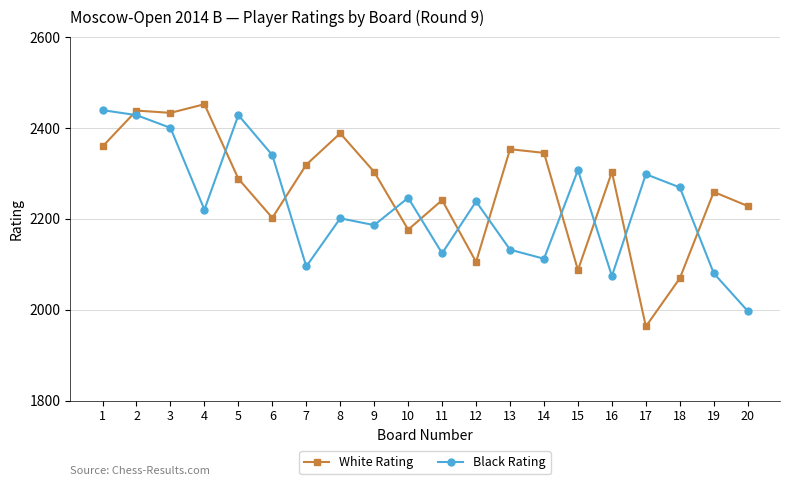

How many intersections are there between Black Rating and White Rating?

11